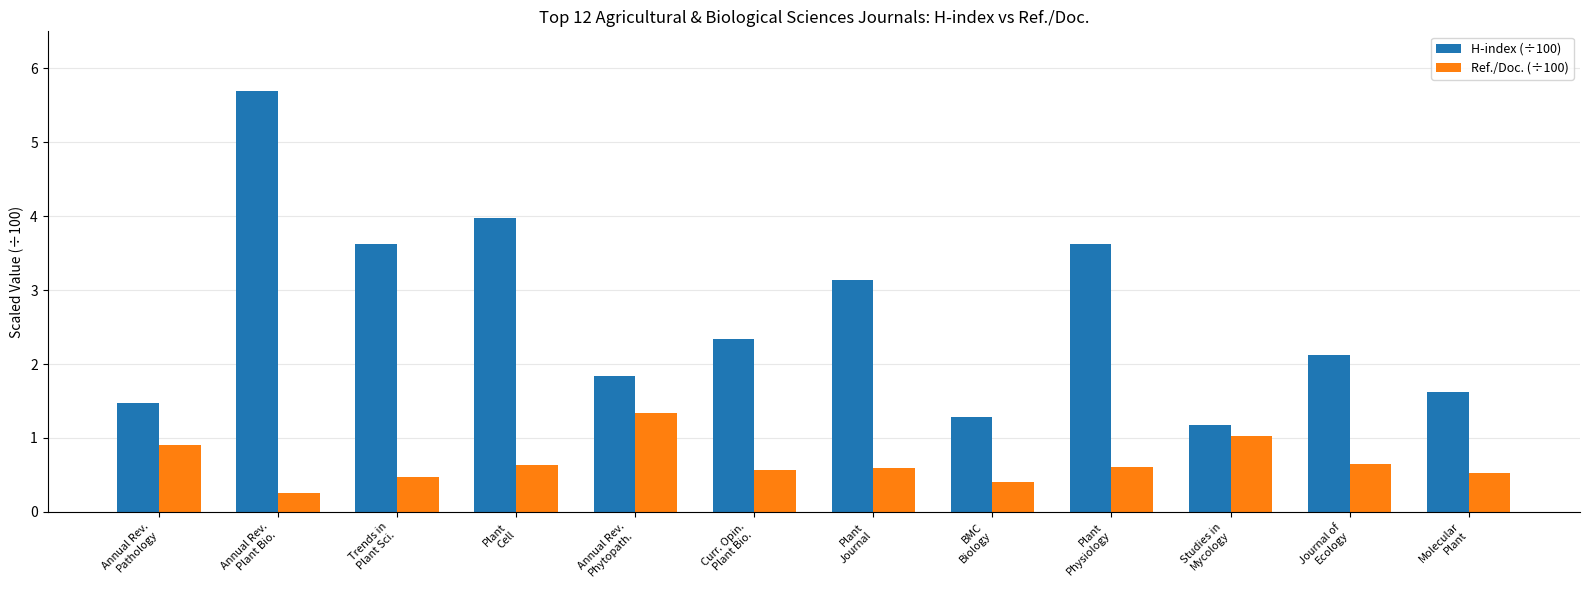

At Molecular
Plant, list the series in order from smallest to largest.

Ref./Doc. (÷100), H-index (÷100)